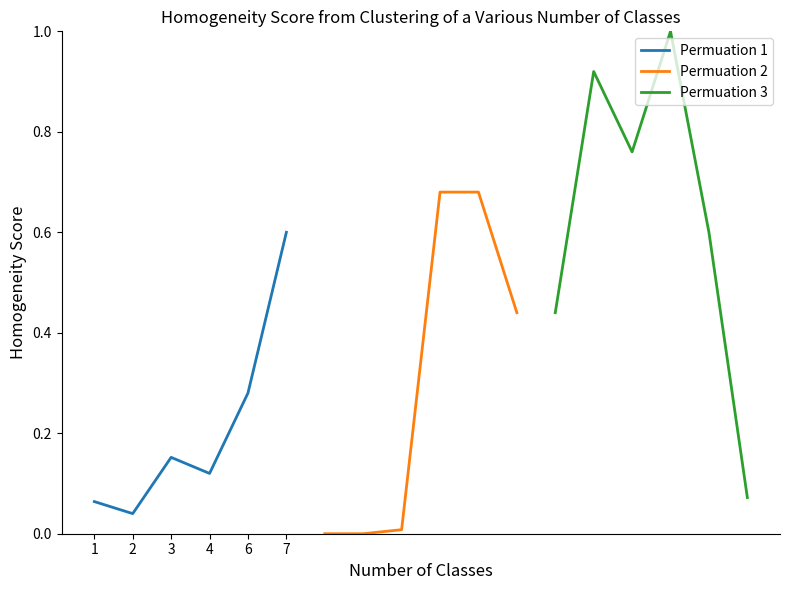

Is this an area chart (filled region under the line)?

No